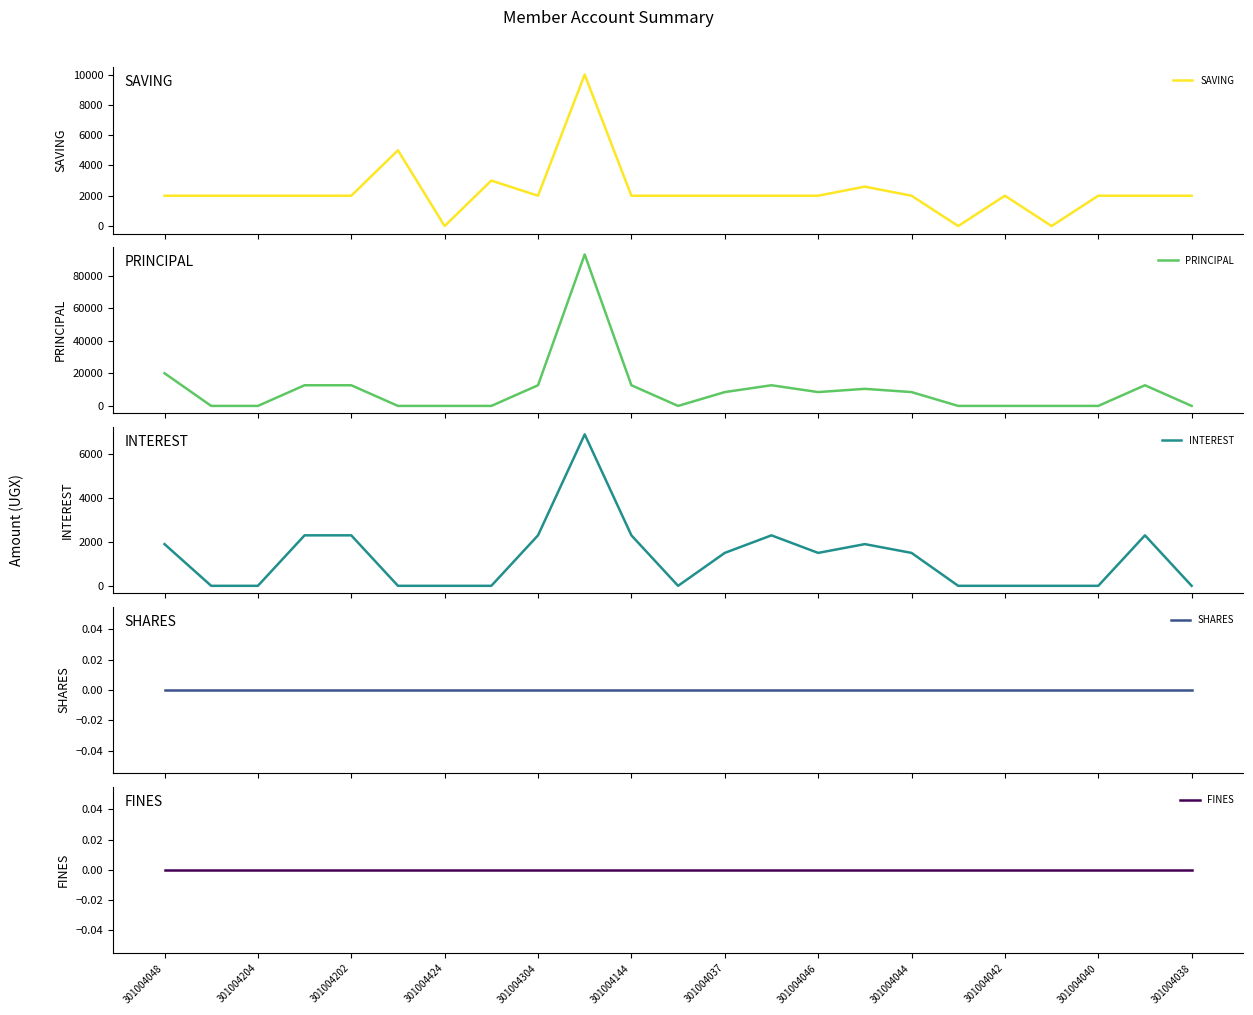

Between 301004046 and 301004044, which series saw the biggest shift?

PRINCIPAL